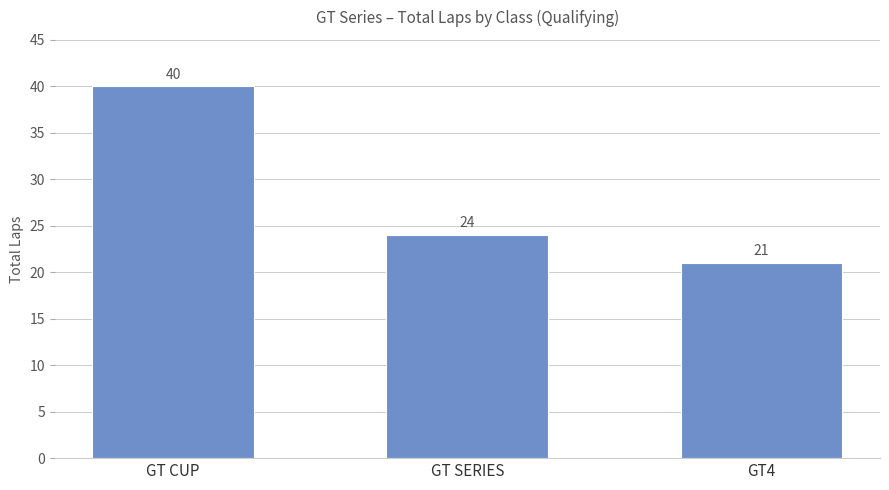

Which has a higher value, GT SERIES or GT4?

GT SERIES